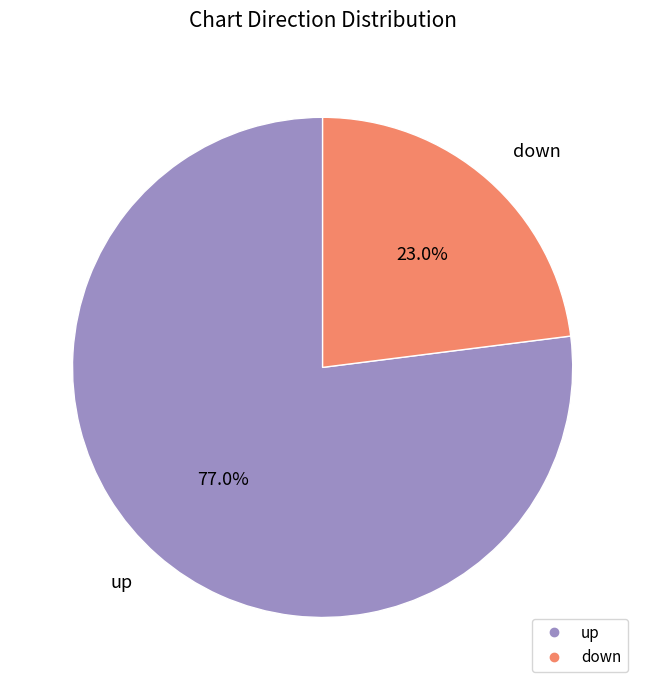

True or false: down accounts for 10% of the total.

False